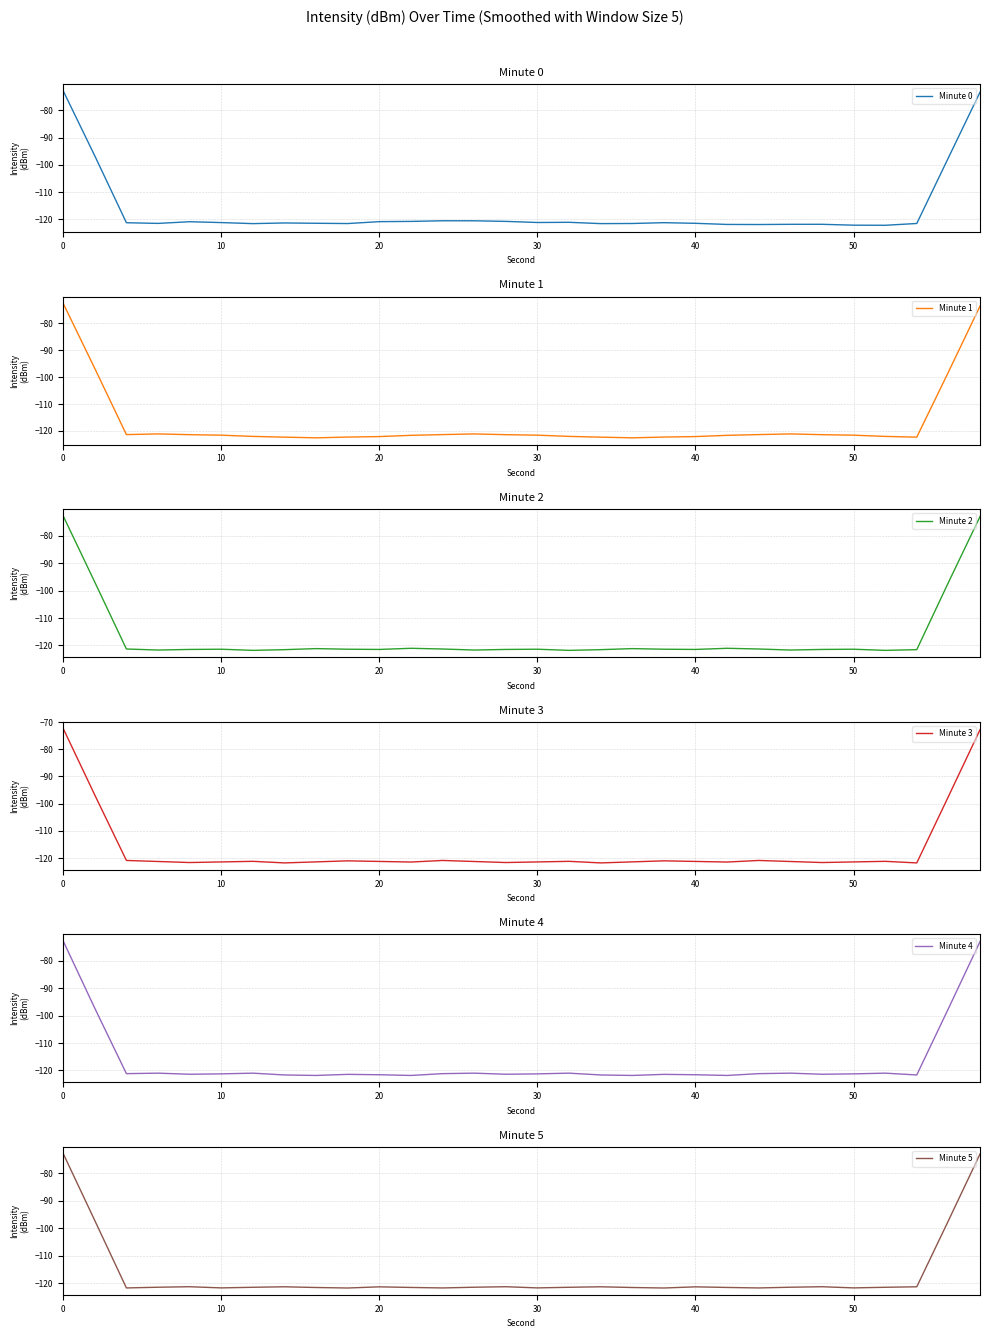

How many interior local peaks does the Minute 4 series have?

8